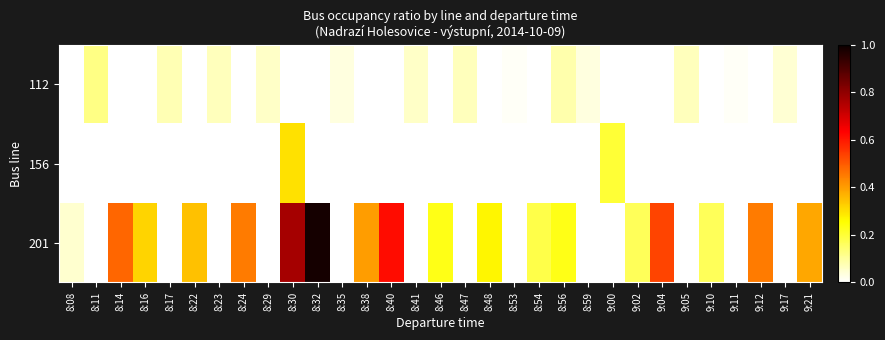

At which category is the sum across all series the highest?

8:30